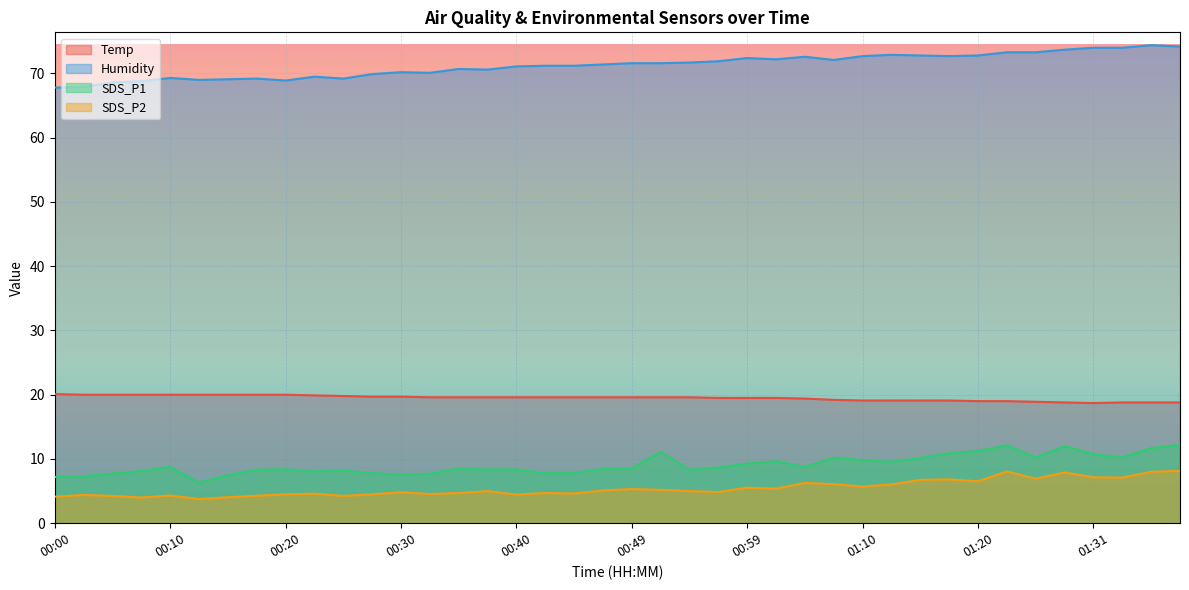

Reading left to right, list all the values displayed in this chart.

Temp: 20.1	20.0	20.0	20.0	20.0	20.0	20.0	20.0	20.0	19.9	19.8	19.7	19.7	19.6	19.6	19.6	19.6	19.6	19.6	19.6	19.6	19.6	19.6	19.5	19.5	19.5	19.4	19.2	19.1	19.1	19.1	19.1	19.0	19.0	18.9	18.8	18.7	18.8	18.8	18.8
Humidity: 67.8	67.9	68.6	68.8	69.3	69.0	69.1	69.2	68.9	69.5	69.2	69.9	70.2	70.1	70.7	70.6	71.1	71.2	71.2	71.4	71.6	71.6	71.7	71.9	72.4	72.2	72.6	72.1	72.7	72.9	72.8	72.7	72.8	73.3	73.3	73.7	74.0	74.0	74.4	74.2
SDS_P1: 7.2	7.3	7.7	8.1	8.8	6.3	7.5	8.3	8.4	8.1	8.2	7.8	7.5	7.7	8.5	8.3	8.4	7.8	7.8	8.4	8.5	11.1	8.3	8.7	9.3	9.7	8.8	10.2	9.8	9.6	10.1	10.9	11.2	12.1	10.2	12.0	10.7	10.2	11.7	12.2
SDS_P2: 4.1	4.4	4.2	4.0	4.3	3.8	4.0	4.3	4.5	4.6	4.2	4.5	4.8	4.5	4.7	5.0	4.5	4.7	4.6	5.1	5.3	5.2	5.0	4.8	5.5	5.4	6.3	6.1	5.7	6.0	6.8	6.8	6.5	8.1	6.9	7.9	7.2	7.1	8.0	8.2